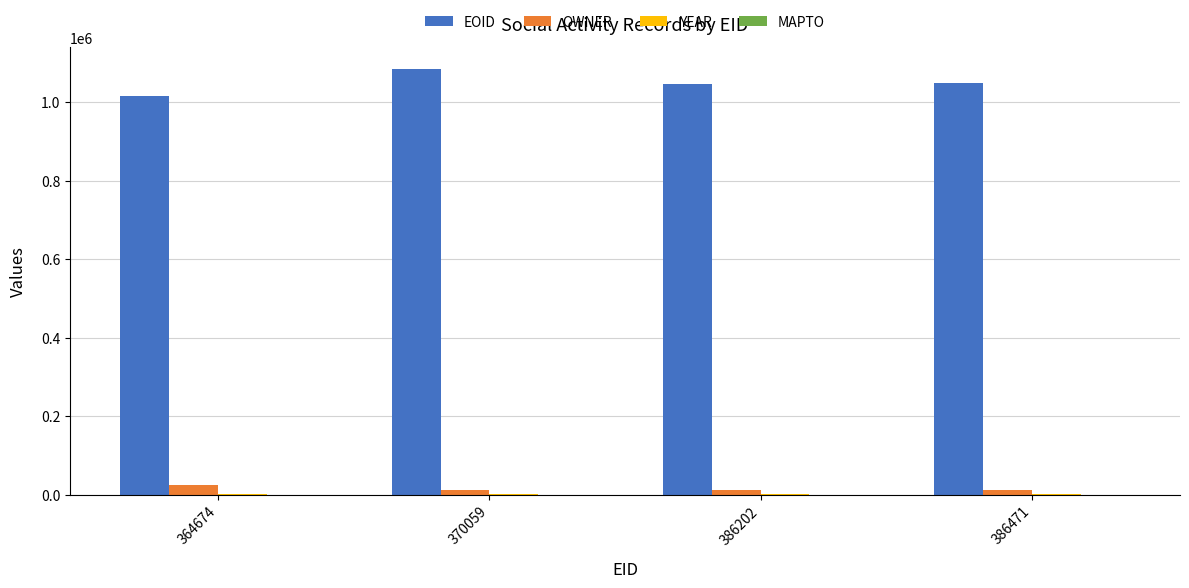

What is the greatest value displayed?

1085756